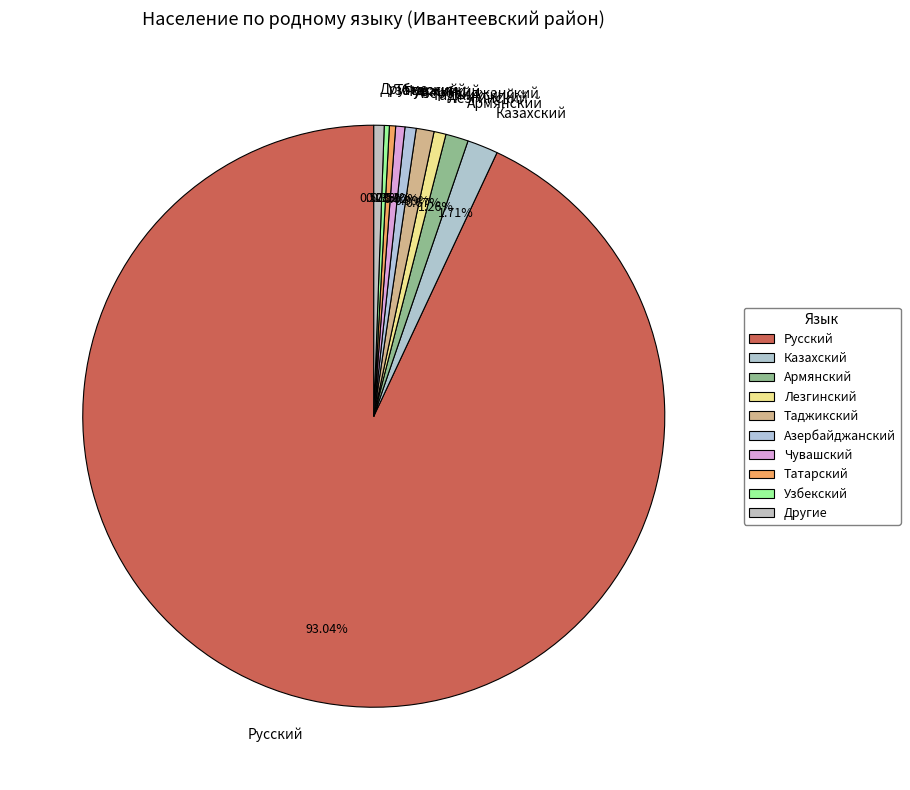

To the nearest percent, what is the combined percentage of Армянский and Таджикский?

2%